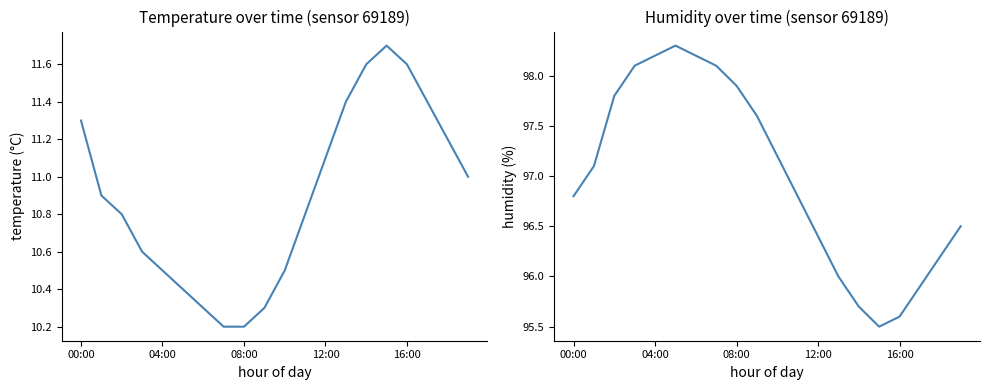

The humidity series shows 161.0 at 11. True or false?

False